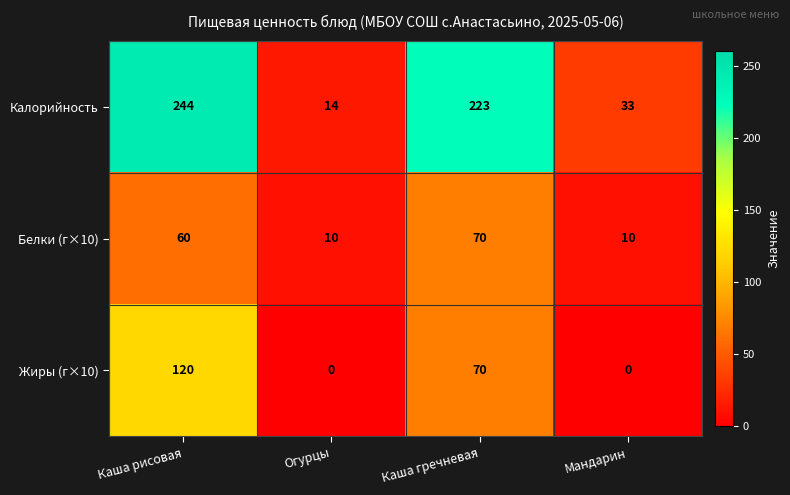

At Огурцы, list the series in order from largest to smallest.

Калорийность, Белки (г×10), Жиры (г×10)